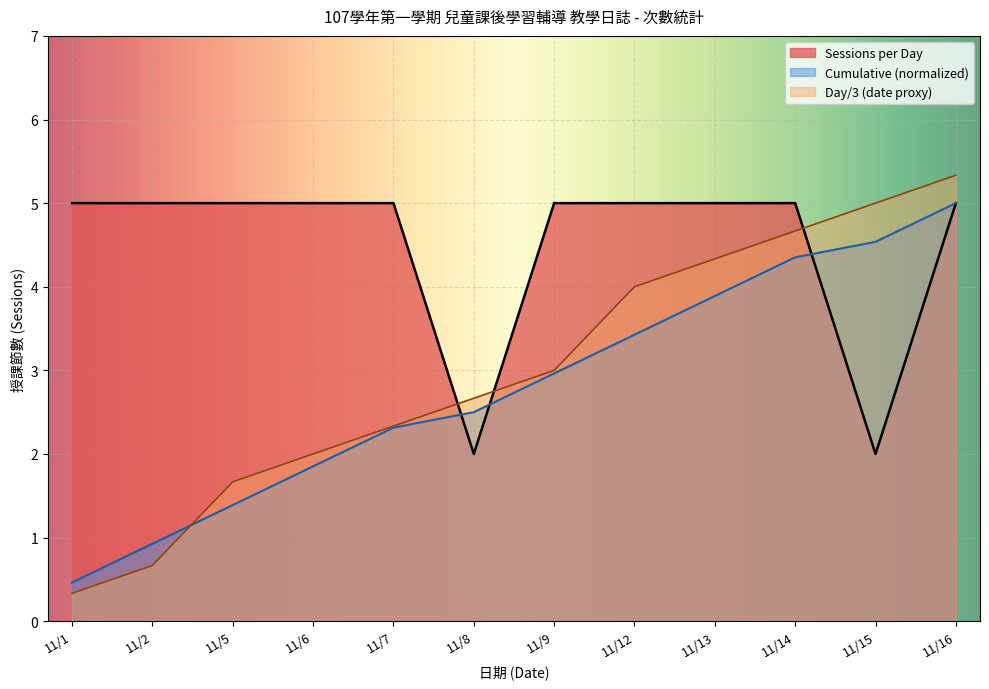

Which category has the lowest value across all series?

11/1